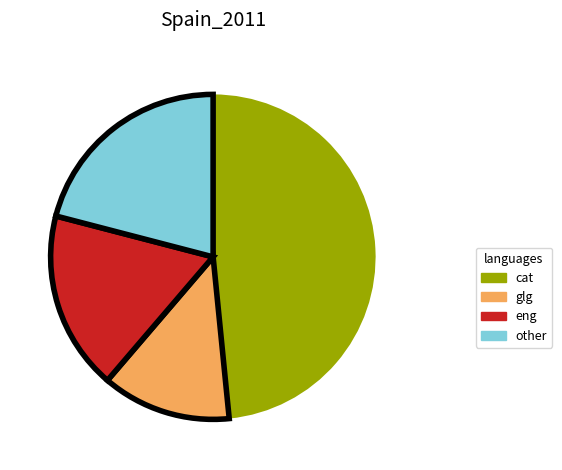

Is there any slice that represents more than half of the pie?

No